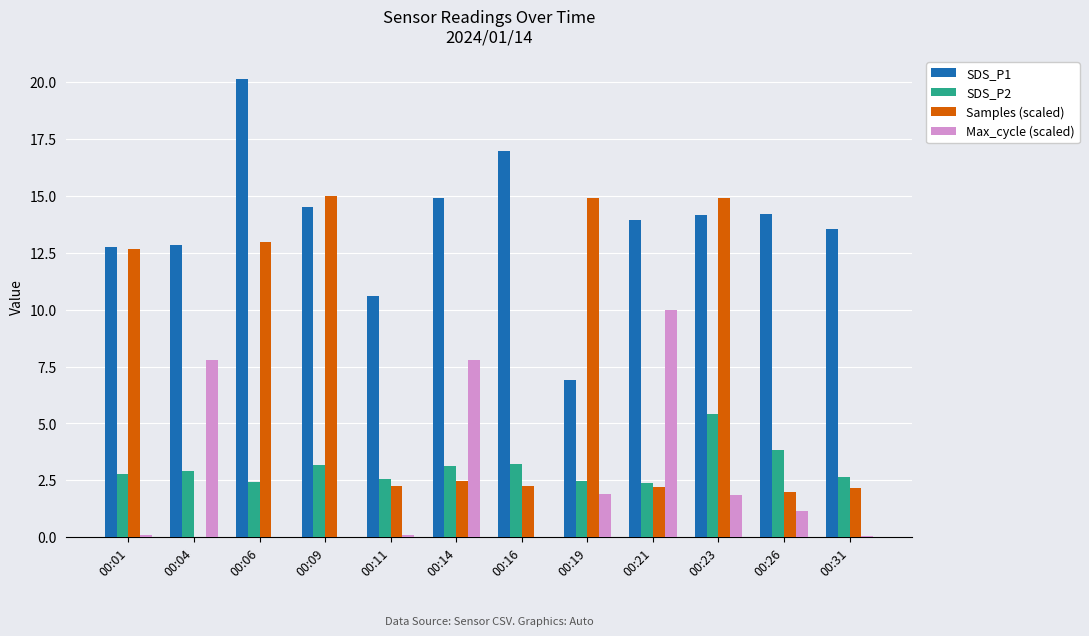

What is the highest value of the SDS_P1 series?

20.1